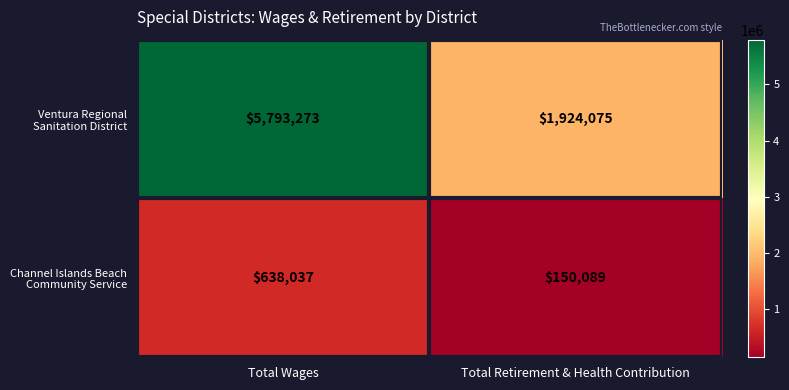

What is the spread (max minus min) of values at Total Wages?

5155236